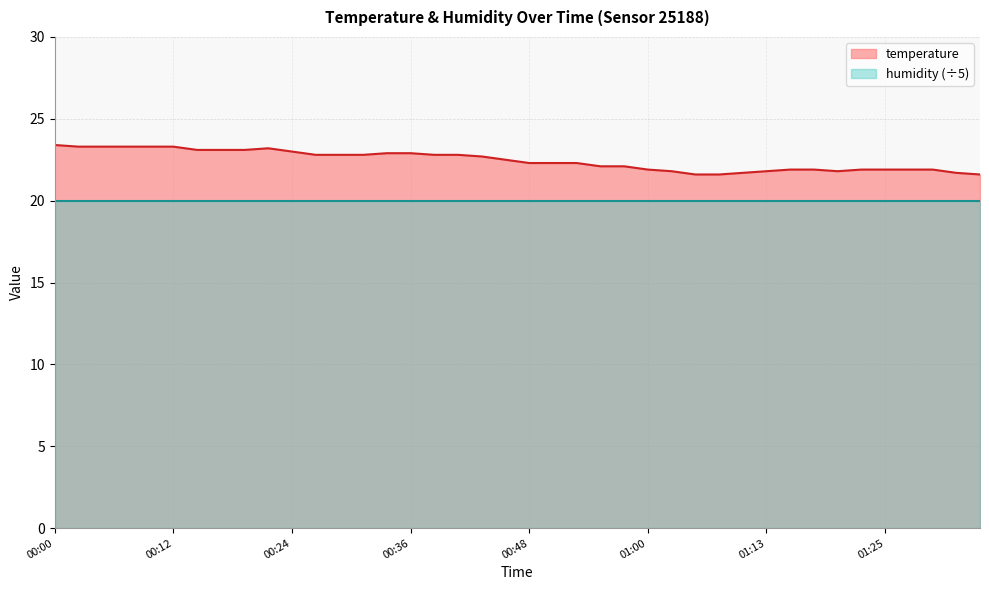

Reading left to right, transcribe all the data shown in this chart.

23.4	23.3	23.3	23.3	23.3	23.3	23.1	23.1	23.1	23.2	23.0	22.8	22.8	22.8	22.9	22.9	22.8	22.8	22.7	22.5	22.3	22.3	22.3	22.1	22.1	21.9	21.8	21.6	21.6	21.7	21.8	21.9	21.9	21.8	21.9	21.9	21.9	21.9	21.7	21.6